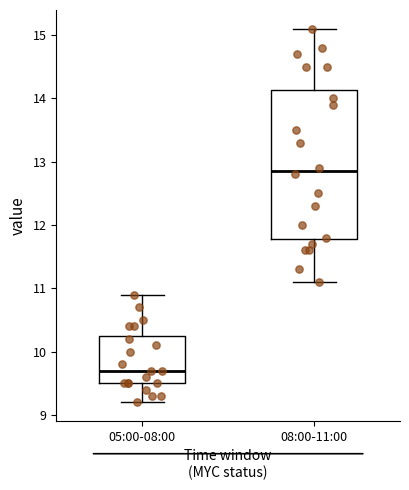

Reading left to right, read every box against the y-axis: the position of its median line, the range the box covers, and the ends of its whiskers. The values are not printed on the chart, so give them approximately, as read against the axis.

05:00-08:00: median 9.7, box 9.5 to 10.3, whiskers 9.2 to 10.9
08:00-11:00: median 12.9, box 11.8 to 14.1, whiskers 11.1 to 15.1